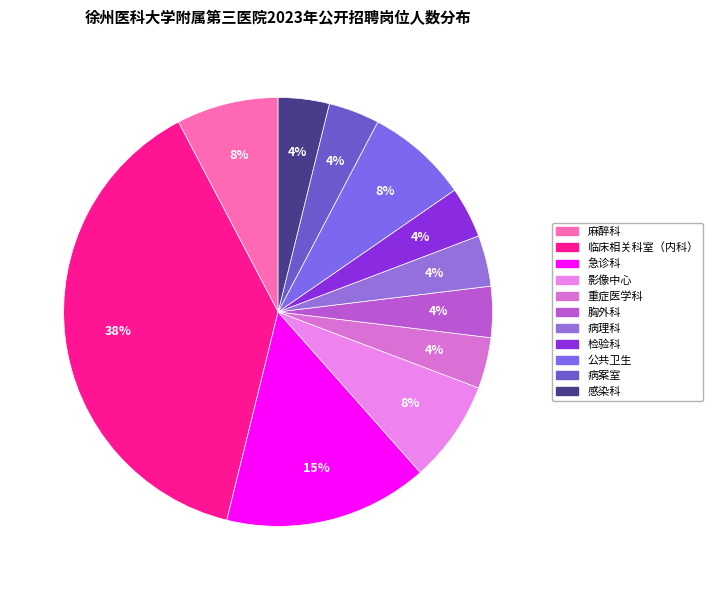

Is there a majority slice in this chart?

No